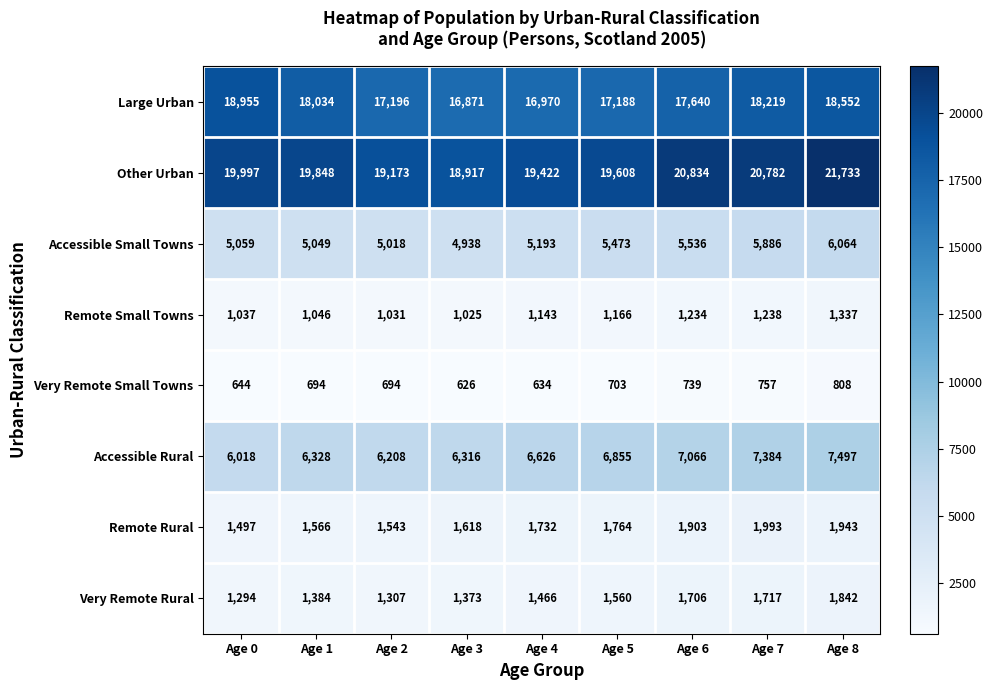

What is the difference between the Remote Small Towns values at Age 8 and Age 4?

194